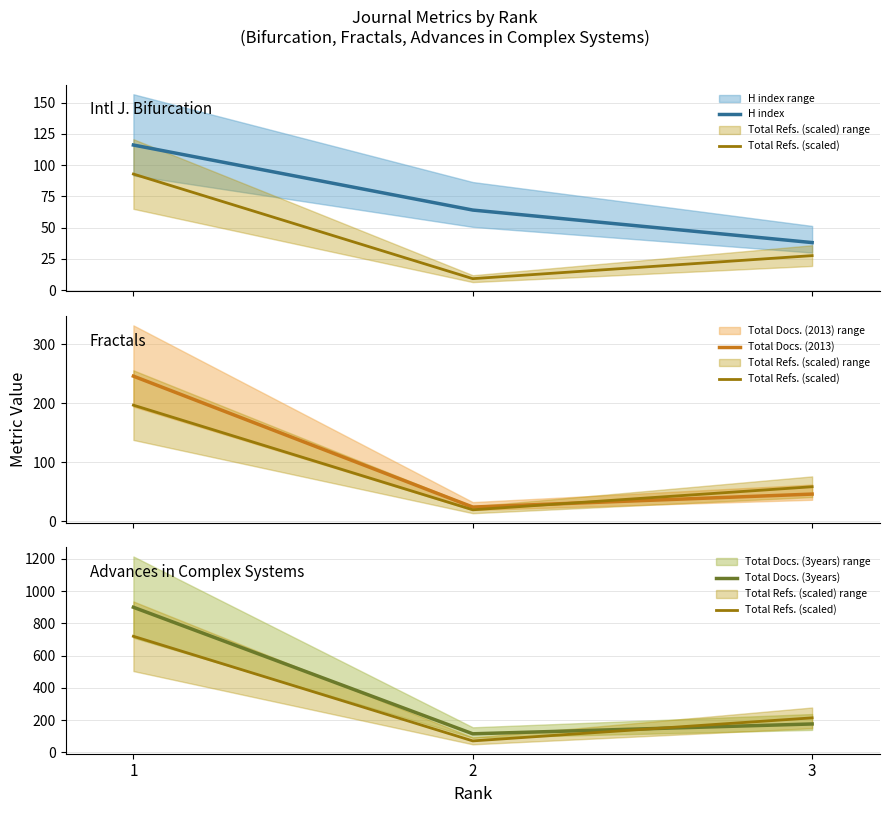

How many lines are shown in the chart?

4